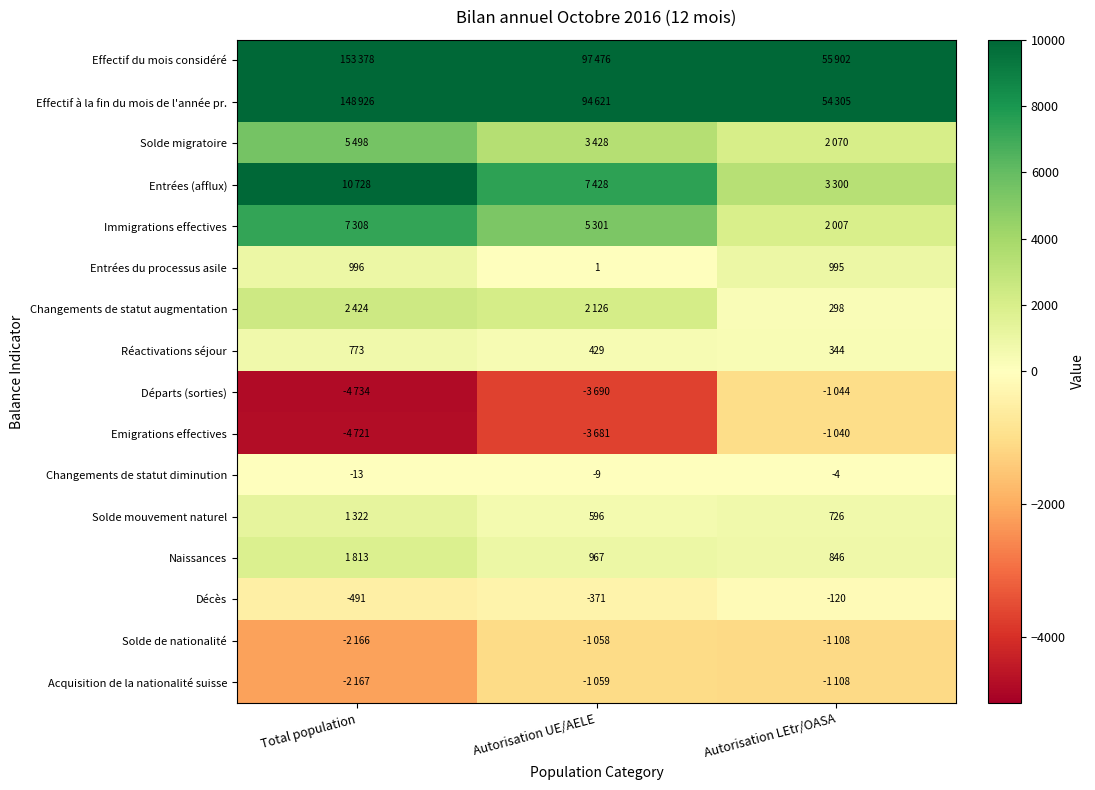

At which category is the sum across all series the highest?

Total population